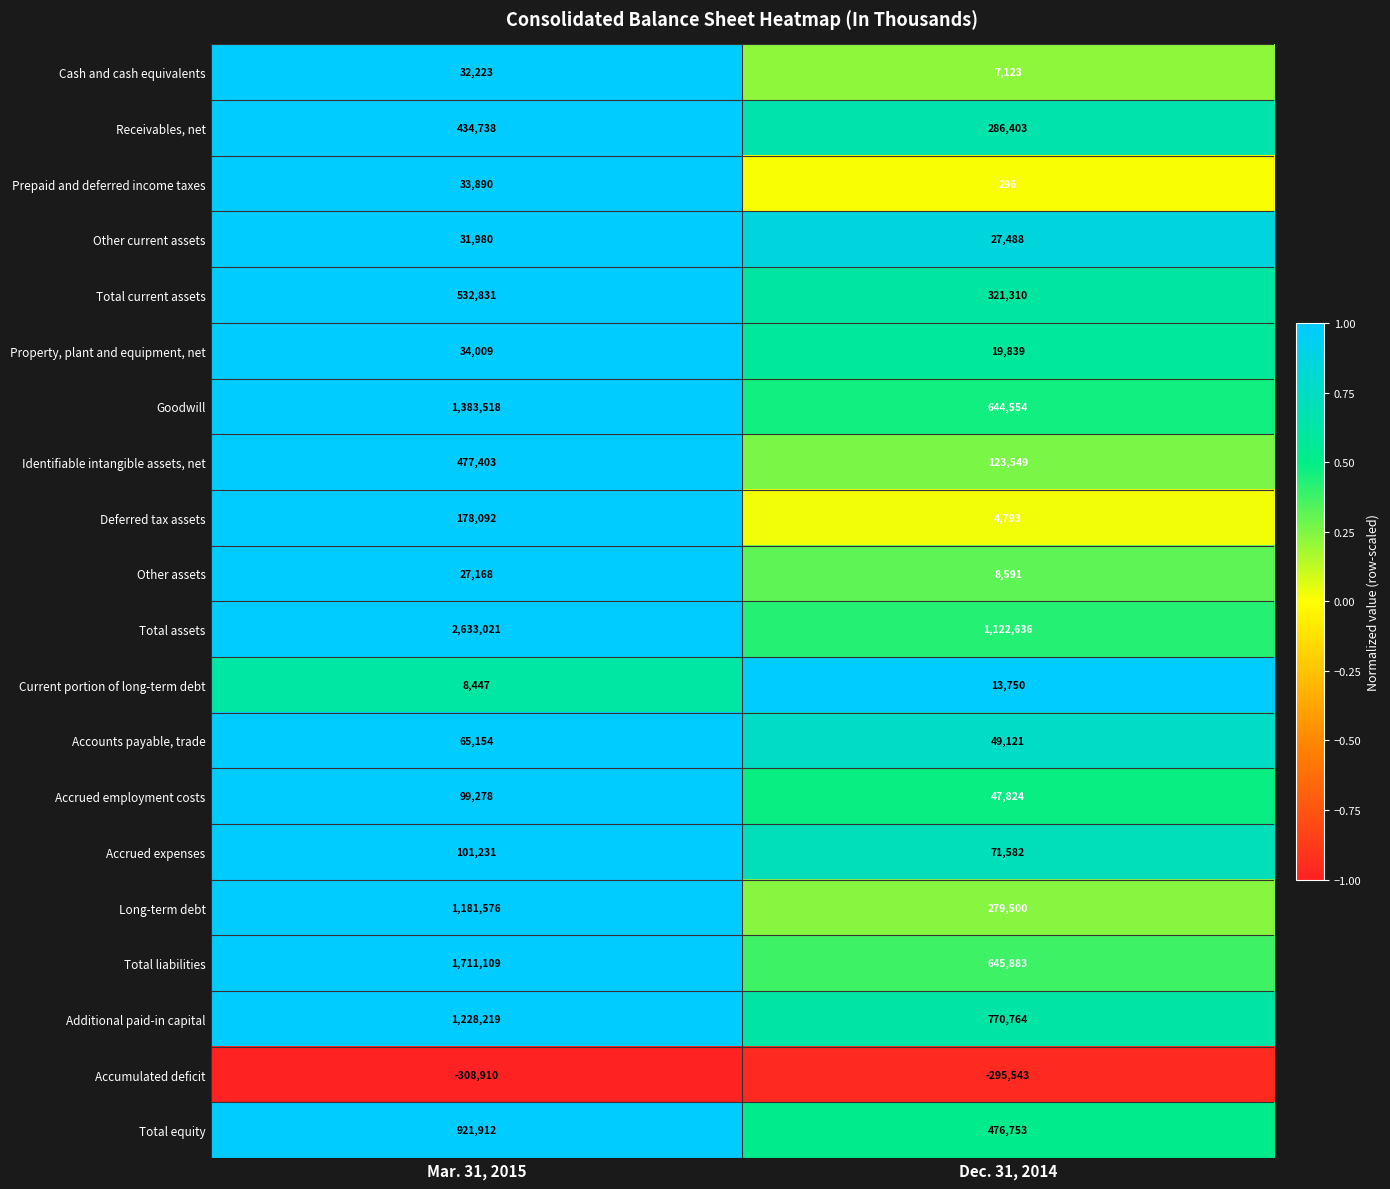

Where is Accumulated deficit nearest to the value -302226?

Dec. 31, 2014